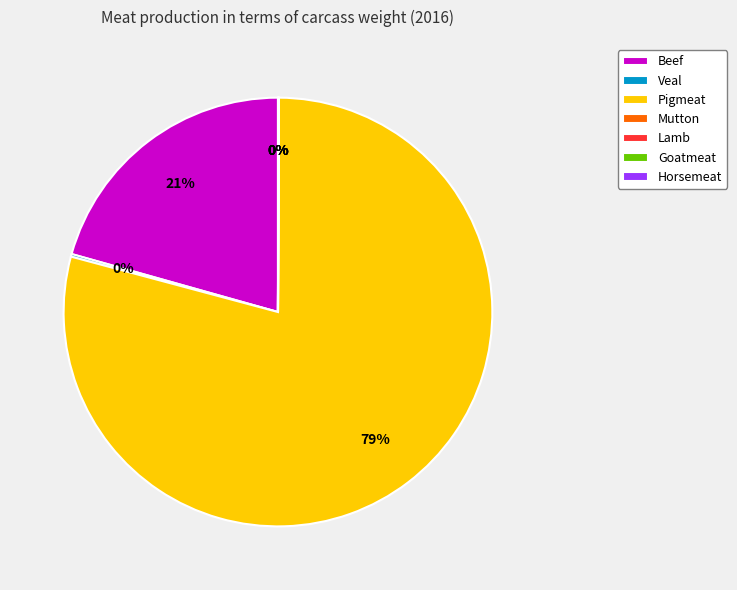

What percentage is the Pigmeat slice, to the nearest percent?

79%